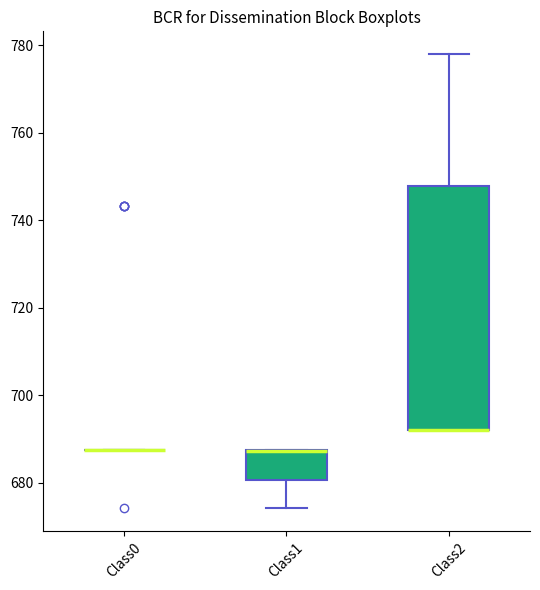

Reading left to right, transcribe this box plot: for each box, give where its median line is, the range the box spans, and where its two whiskers end, as read against the y-axis. The values are not printed on the chart, so give them approximately, as read against the axis.

Class0: box collapsed to a line at 688, whiskers 688 to 688
Class1: median 688 (drawn on the box's upper edge), box 680 to 688, whiskers 674 to 688
Class2: median 692 (drawn on the box's lower edge), box 692 to 748, whiskers 692 to 778